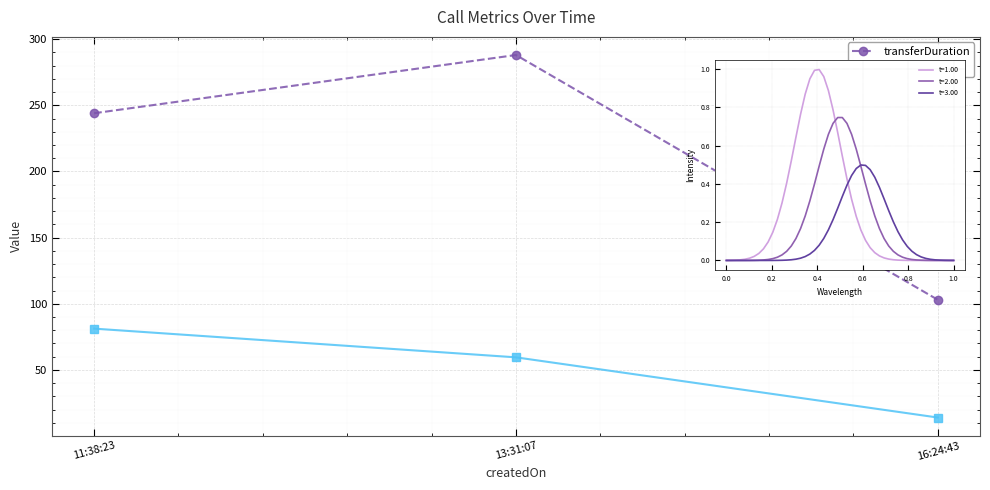

What is the value of the transferDuration point at the 2nd from the left?

288.0